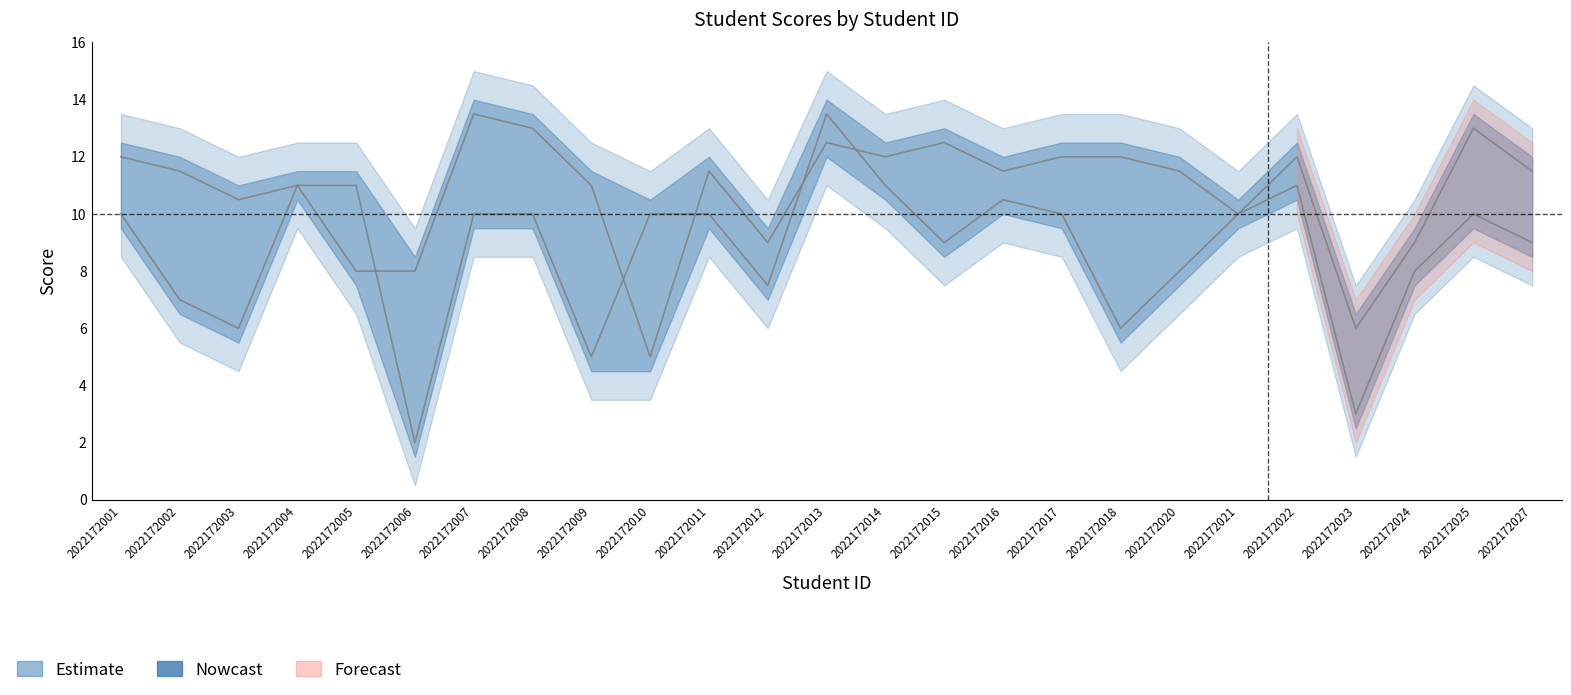

Reading left to right, transcribe all the data shown in this chart.

四.1(15分): 2022172001=10.0	2022172002=7.0	2022172003=6.0	2022172004=11.0	2022172005=11.0	2022172006=2.0	2022172007=10.0	2022172008=10.0	2022172009=5.0	2022172010=10.0	2022172011=10.0	2022172012=7.5	2022172013=13.5	2022172014=11.0	2022172015=9.0	2022172016=10.5	2022172017=10.0	2022172018=6.0	2022172020=8.0	2022172021=10.0	2022172022=11.0	2022172023=3.0	2022172024=8.0	2022172025=10.0	2022172027=9.0
五.1(15分): 2022172001=12.0	2022172002=11.5	2022172003=10.5	2022172004=11.0	2022172005=8.0	2022172006=8.0	2022172007=13.5	2022172008=13.0	2022172009=11.0	2022172010=5.0	2022172011=11.5	2022172012=9.0	2022172013=12.5	2022172014=12.0	2022172015=12.5	2022172016=11.5	2022172017=12.0	2022172018=12.0	2022172020=11.5	2022172021=10.0	2022172022=12.0	2022172023=6.0	2022172024=9.0	2022172025=13.0	2022172027=11.5